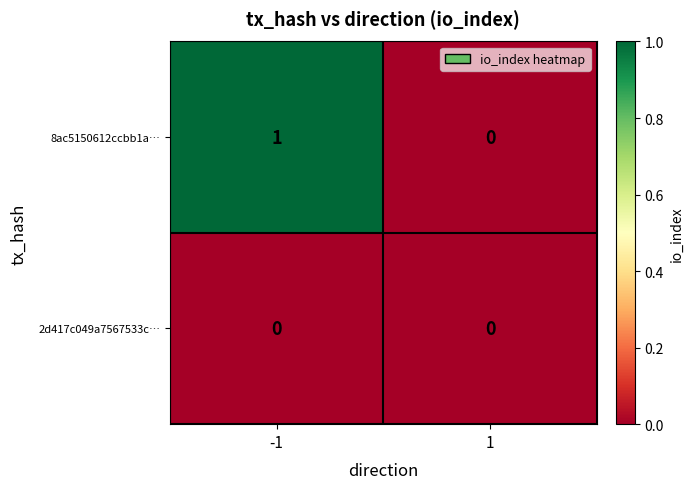

Which series changed the most between -1 and 1?

8ac5150612ccbb1a…